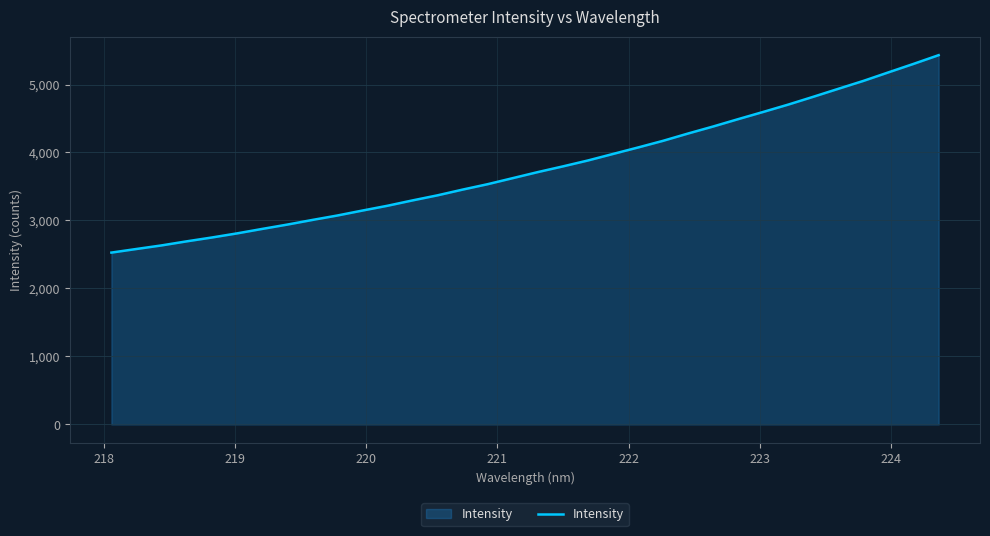

What is the difference between the maximum and minimum values?

2904.1